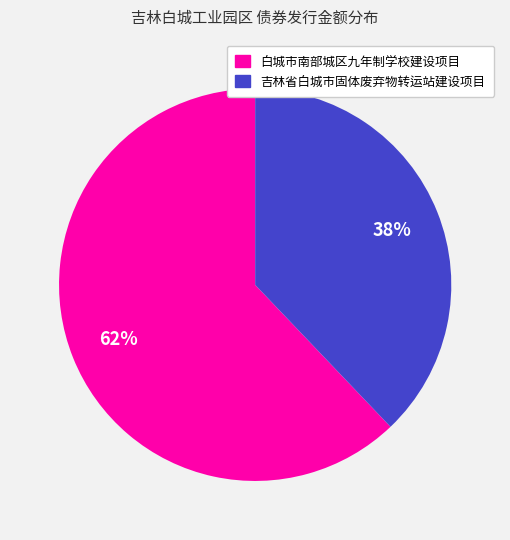

To the nearest percent, what is the average slice percentage?

50%